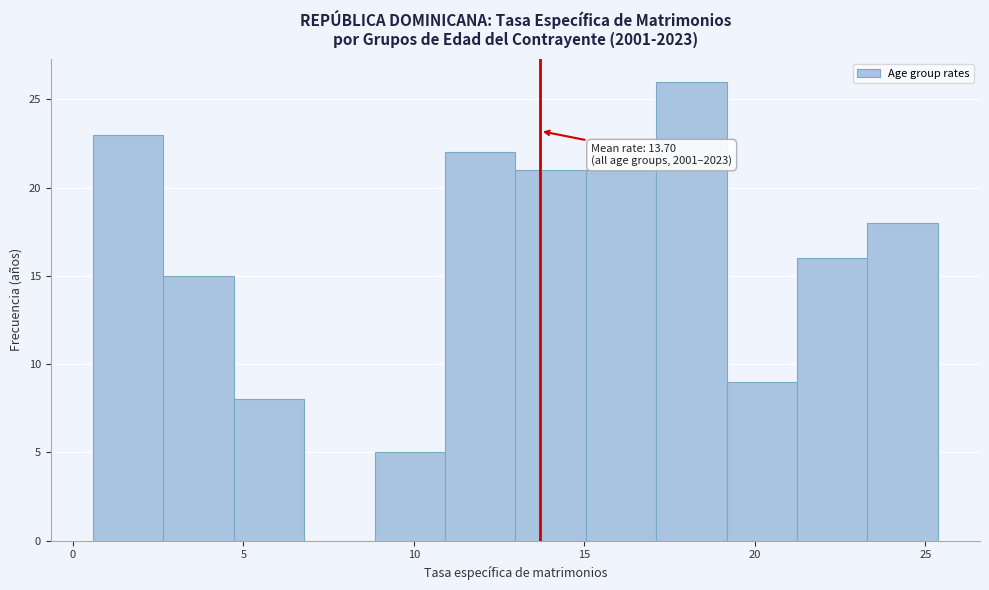

Which range on the x-axis has the tallest bar?

17.0 to 19.0